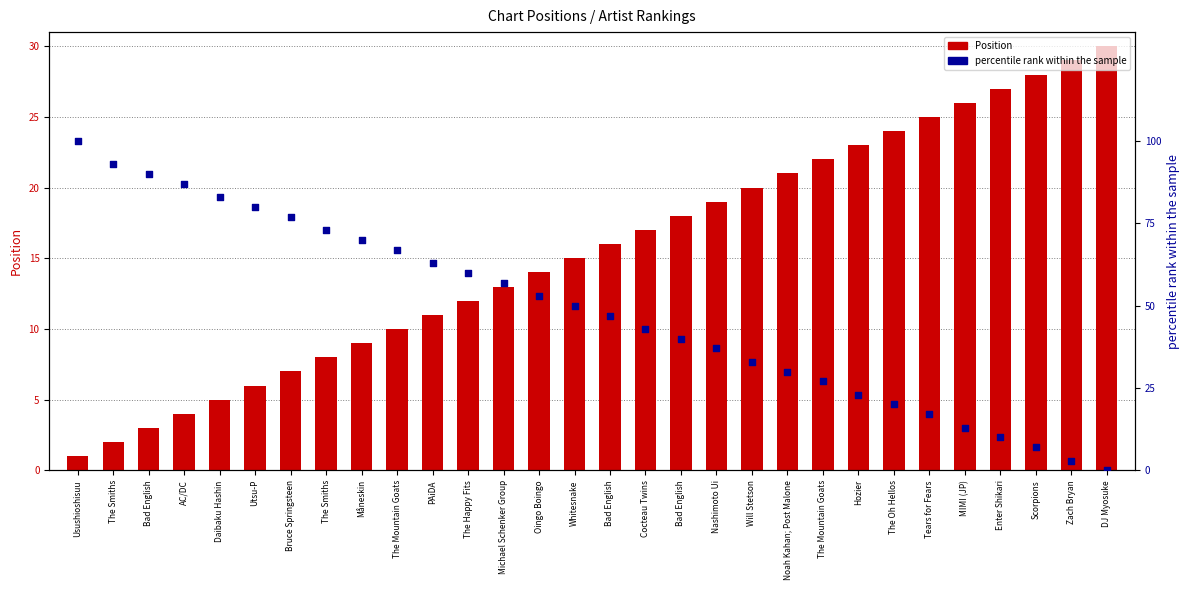

At how many categories does at least one series exceed 90?

2